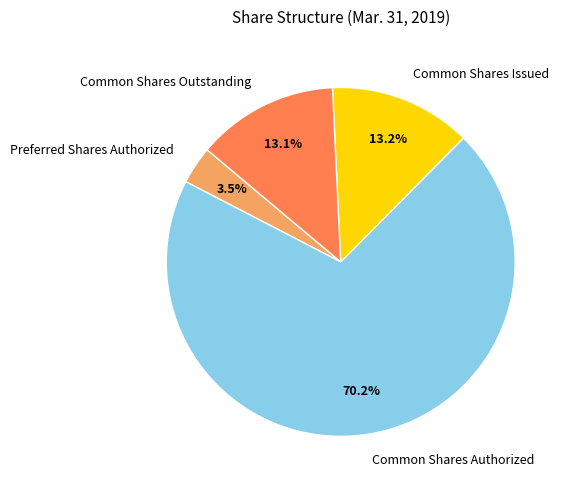

Which category has the biggest portion of the pie?

Common Shares Authorized